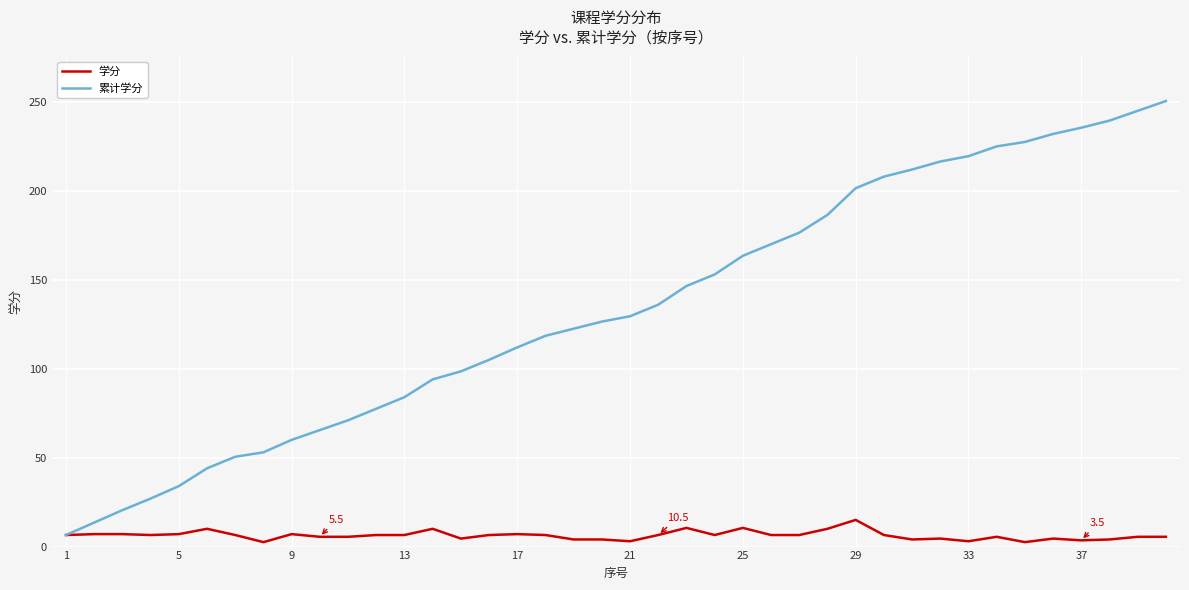

What is the highest value of the 累计学分 series?

250.5